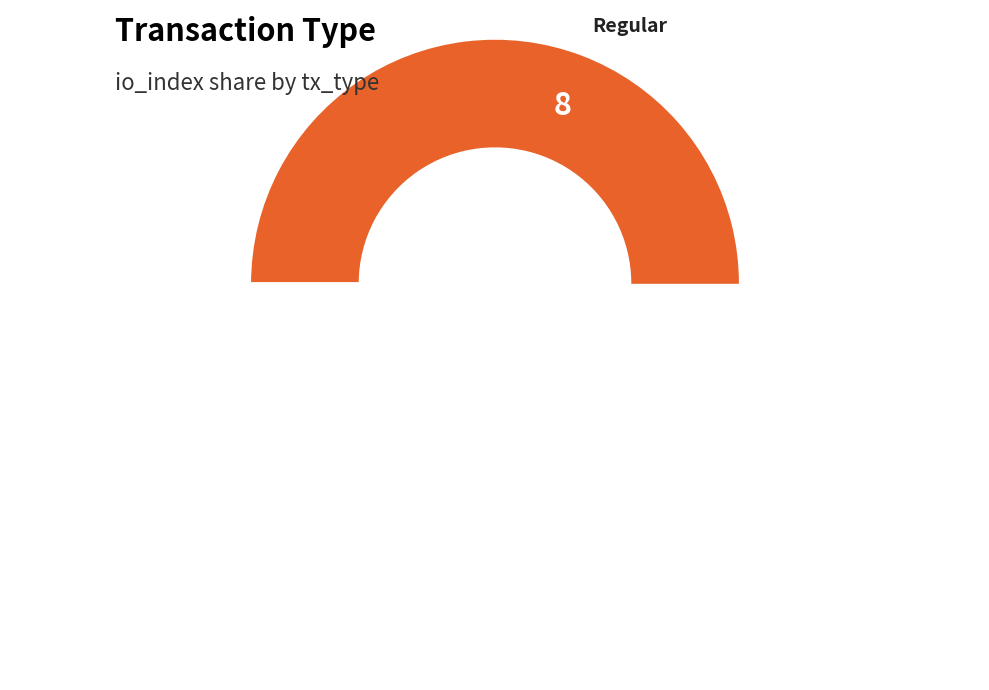

Is Regular (io_index=8) the majority of the pie?

Yes